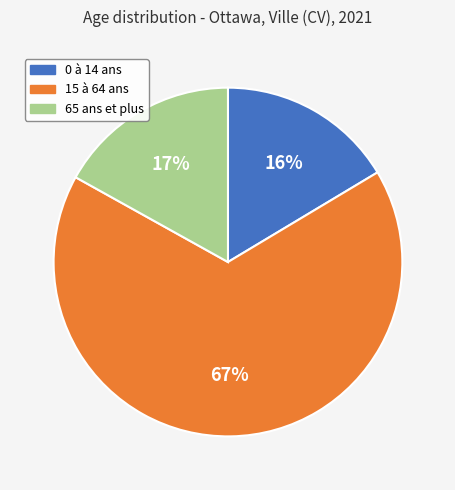

How many slices are in this pie chart?

3